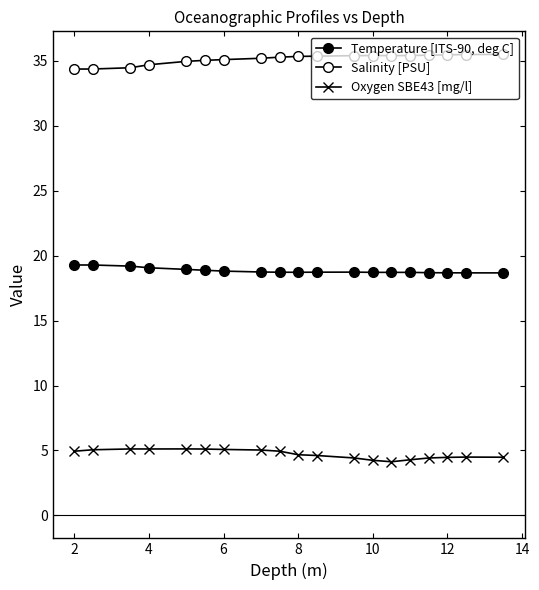

Count the number of categories in the chart.

19